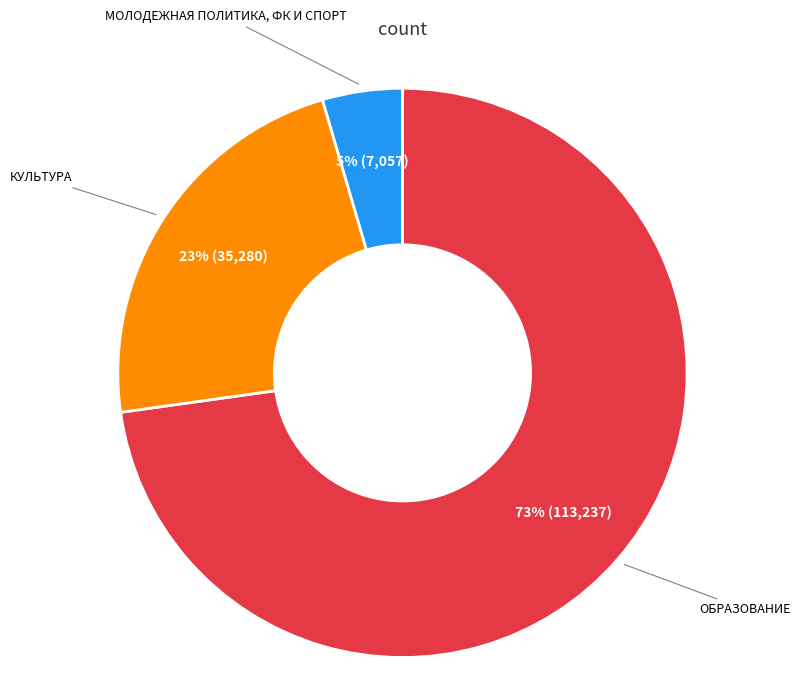

To the nearest percent, what is the average slice percentage?

33%